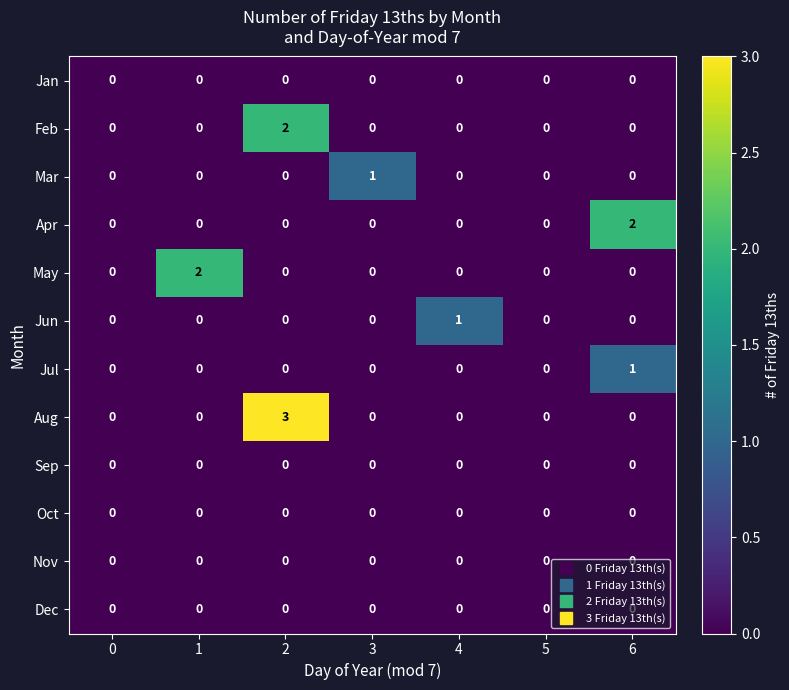

Which series has the widest spread of values?

Aug